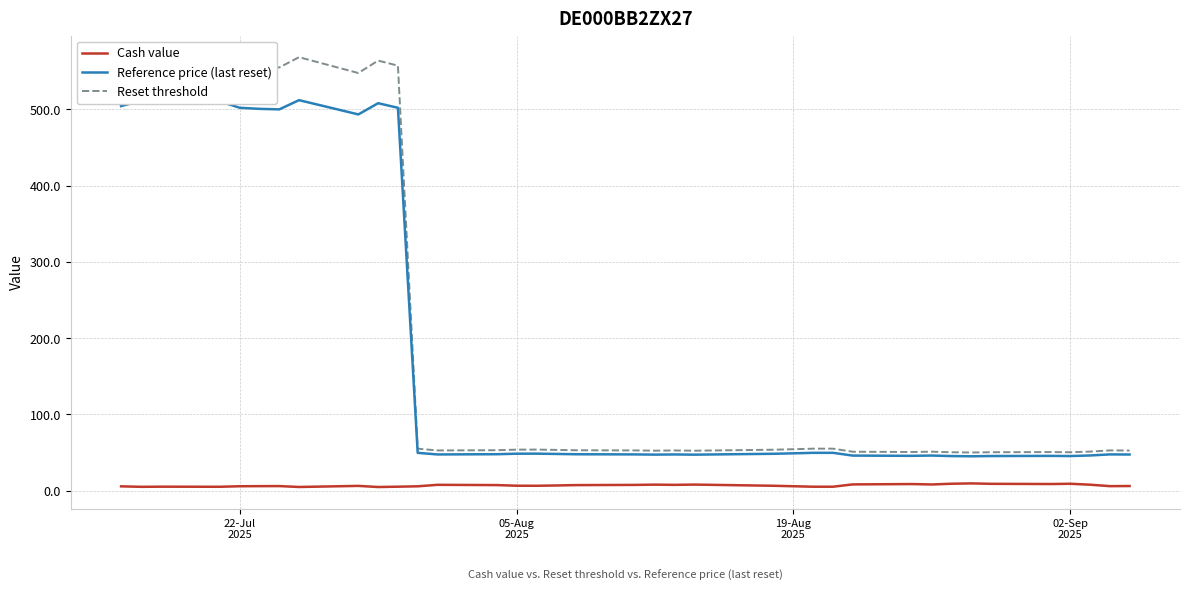

In Reference price (last reset), how many points are lower than both neighbors (excluding endpoints)?

9